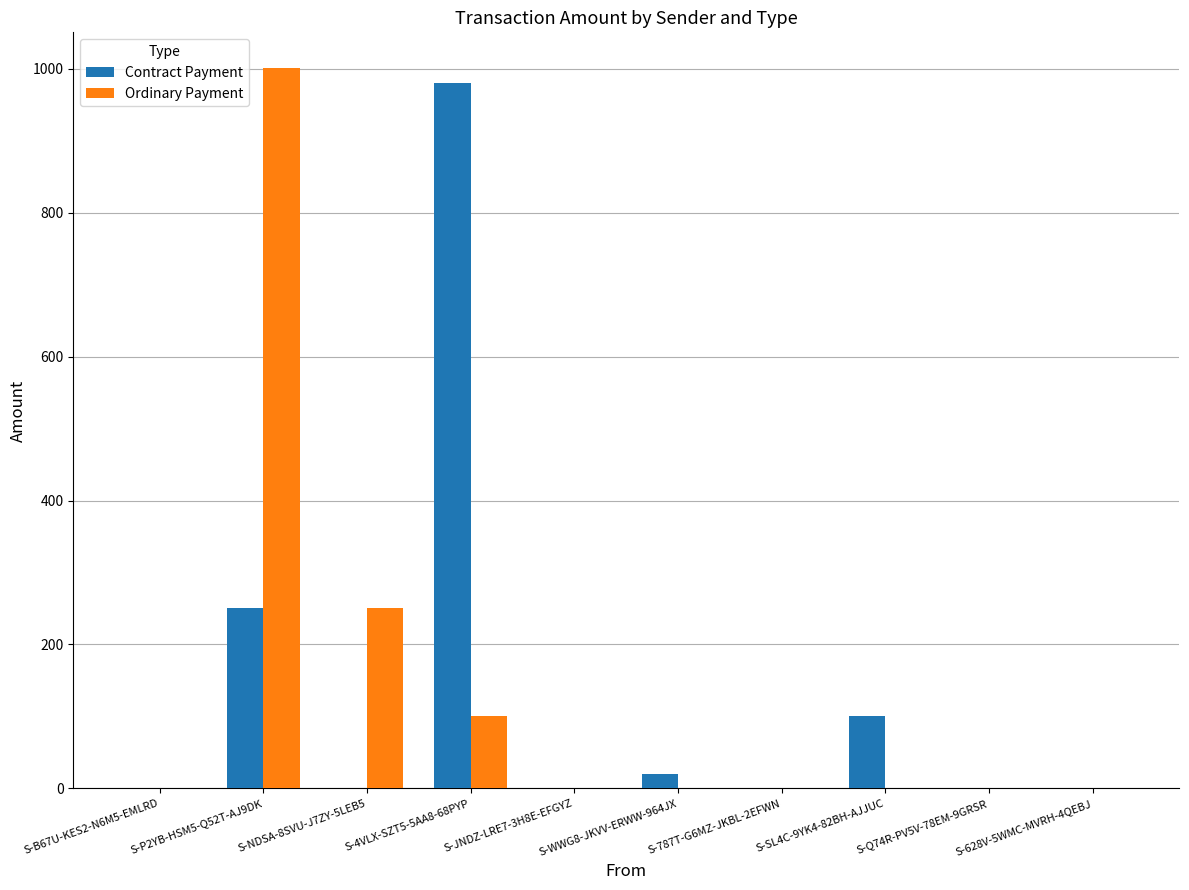

The value of Ordinary Payment at S-NDSA-8SVU-J7ZY-5LEB5 is 428.7. True or false?

False